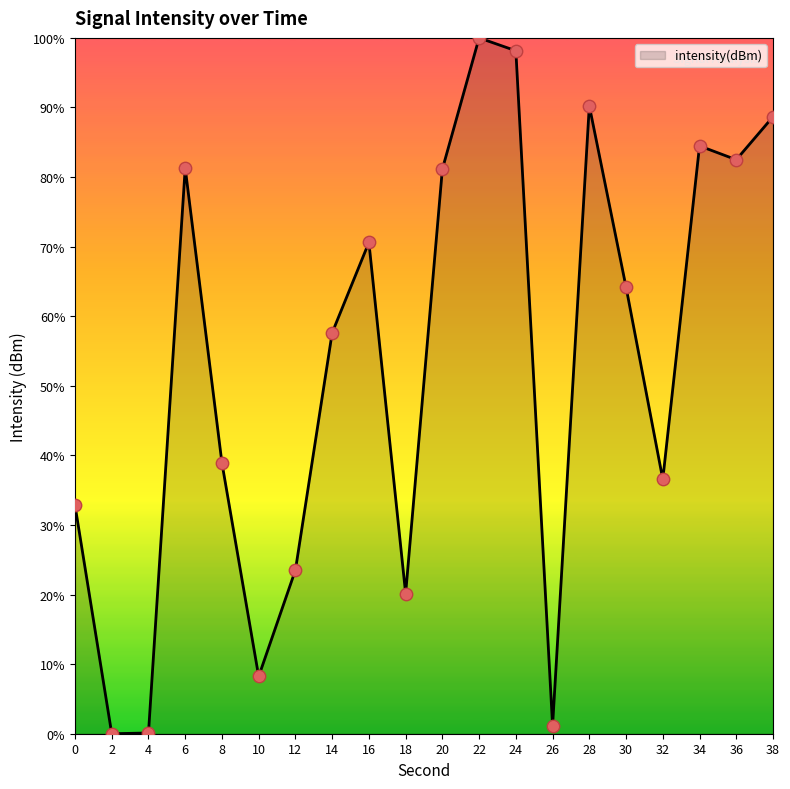

What is the change in value from 30 to 32?

-27.6